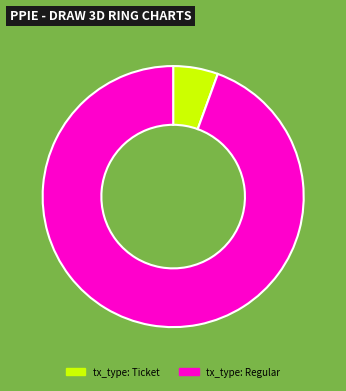

Do tx_type: Regular and tx_type: Ticket together represent more than half of the pie?

Yes